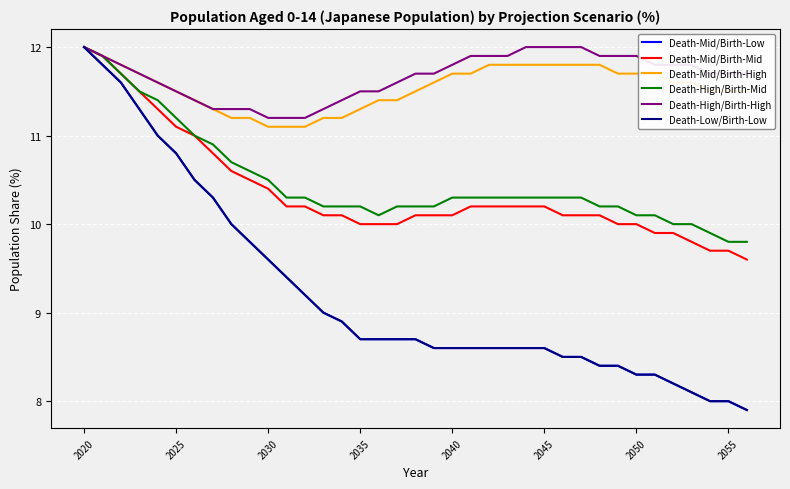

Is this an area chart (filled region under the line)?

No